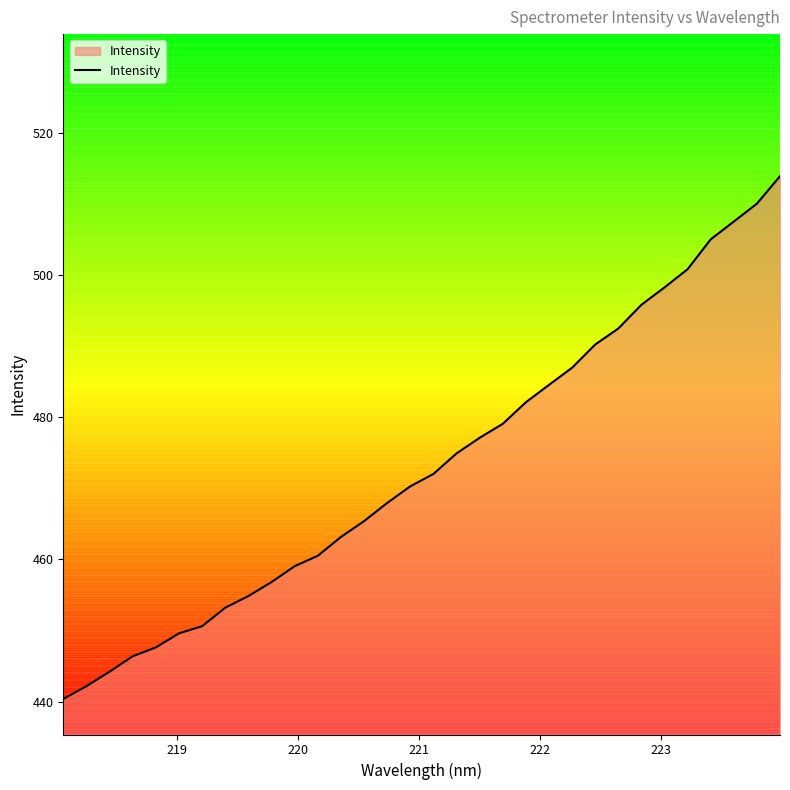

What is the minimum value shown in the chart?

440.4